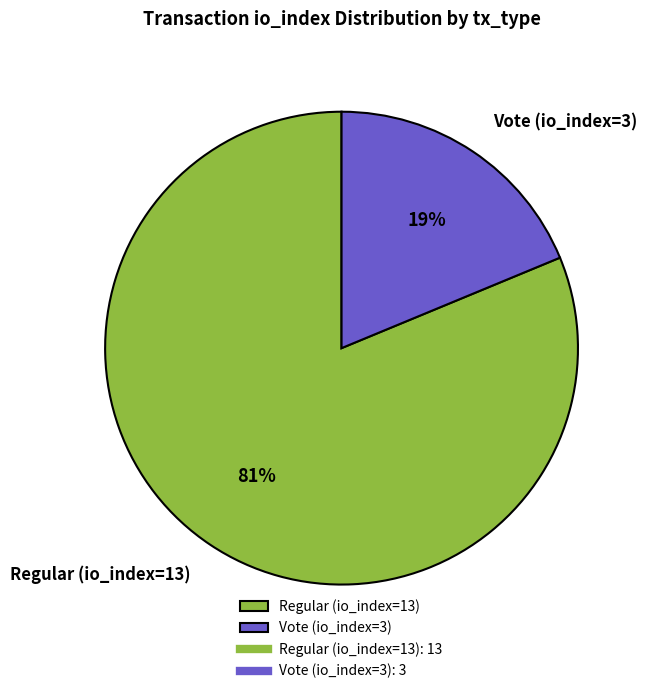

How many segments does this pie chart have?

2